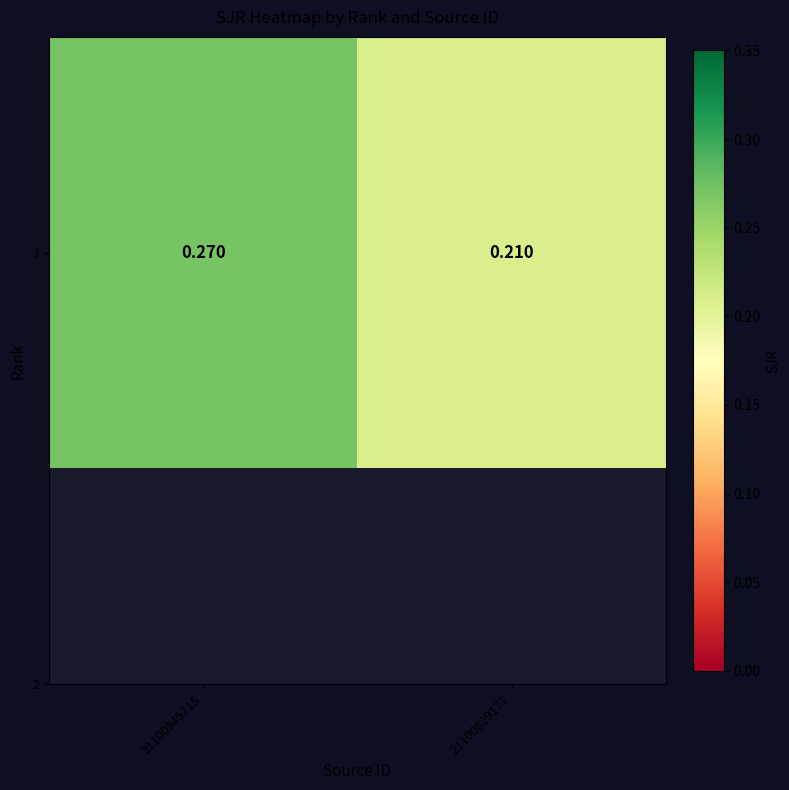

List the labels in order of value, smallest first.

21100829177, 21100945715